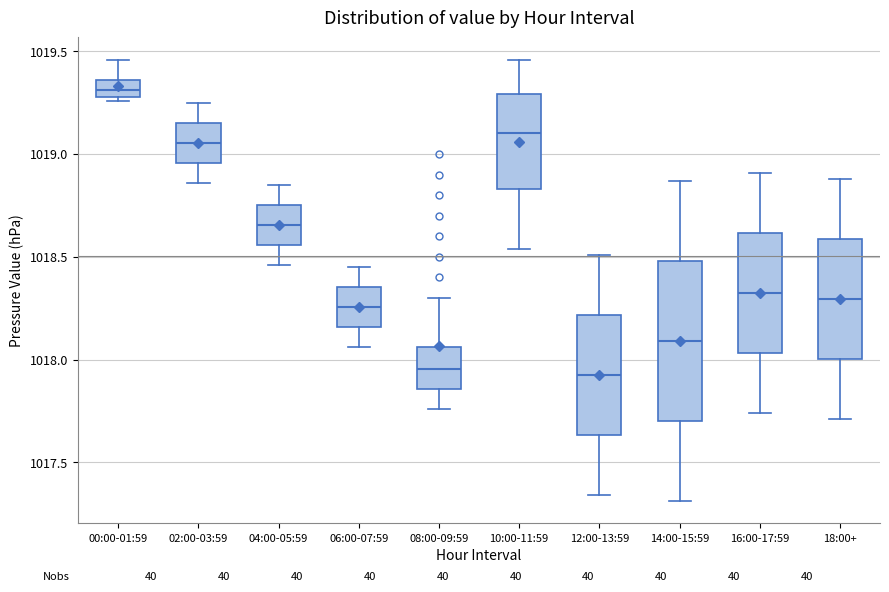

Where does the upper whisker of the box for 10:00-11:59 end on the y-axis? The values are not printed on the chart, so give them approximately, as read against the axis.

1019.45